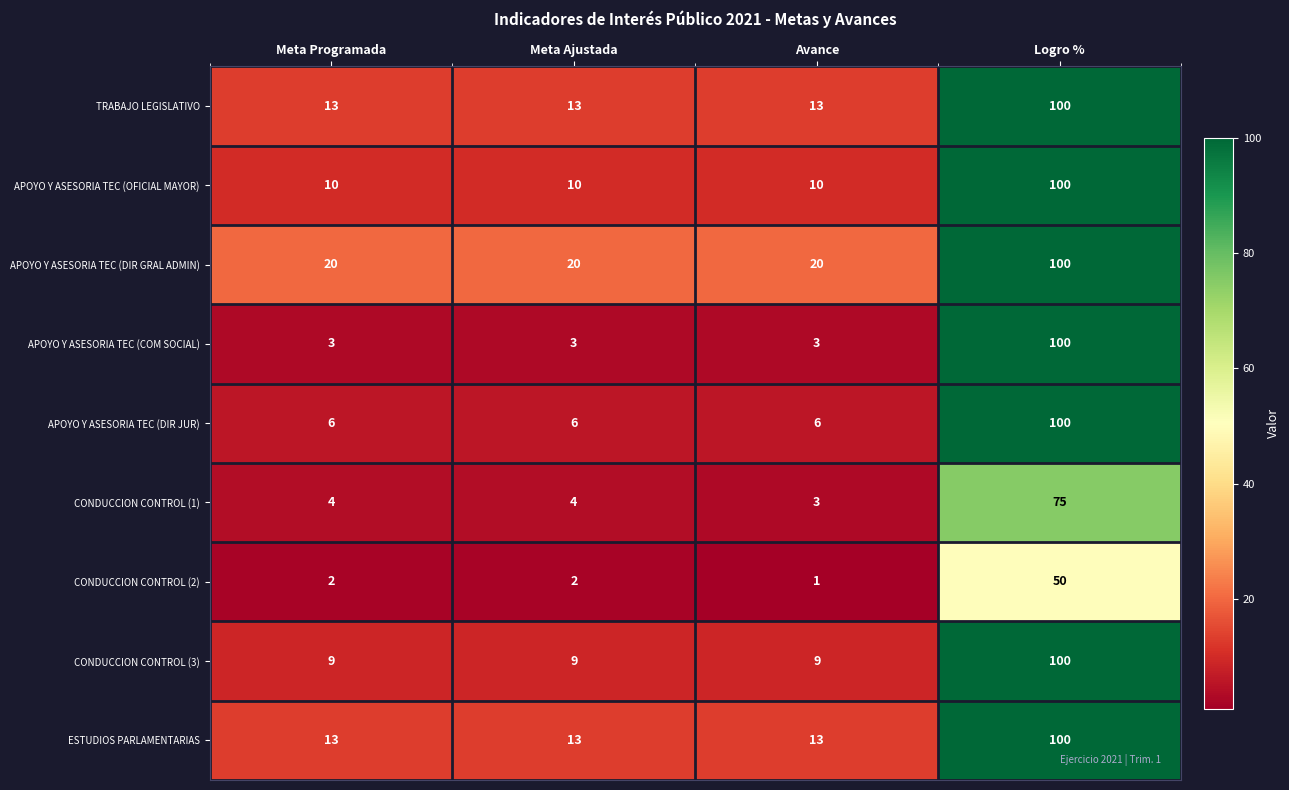

Read the APOYO Y ASESORIA TEC (DIR GRAL ADMIN) value at Meta Ajustada.

20